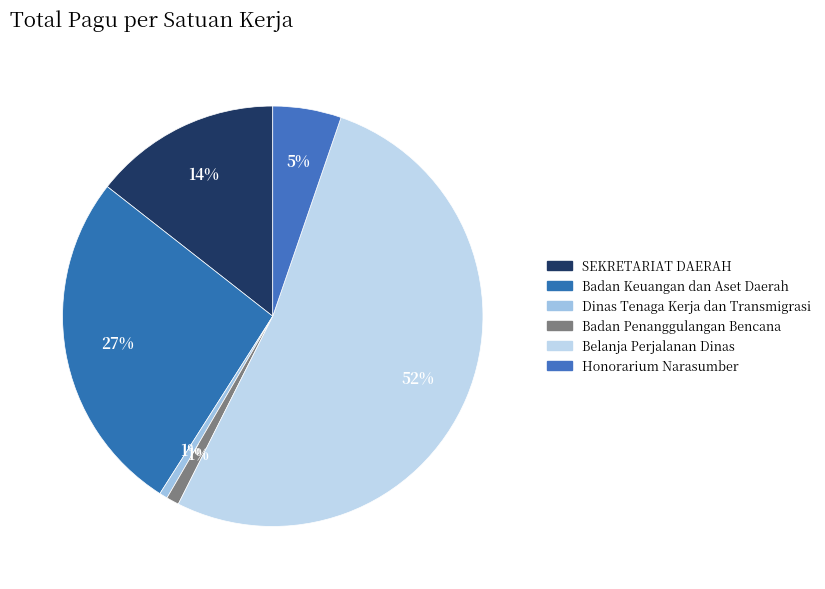

Count the number of slices in the pie.

6